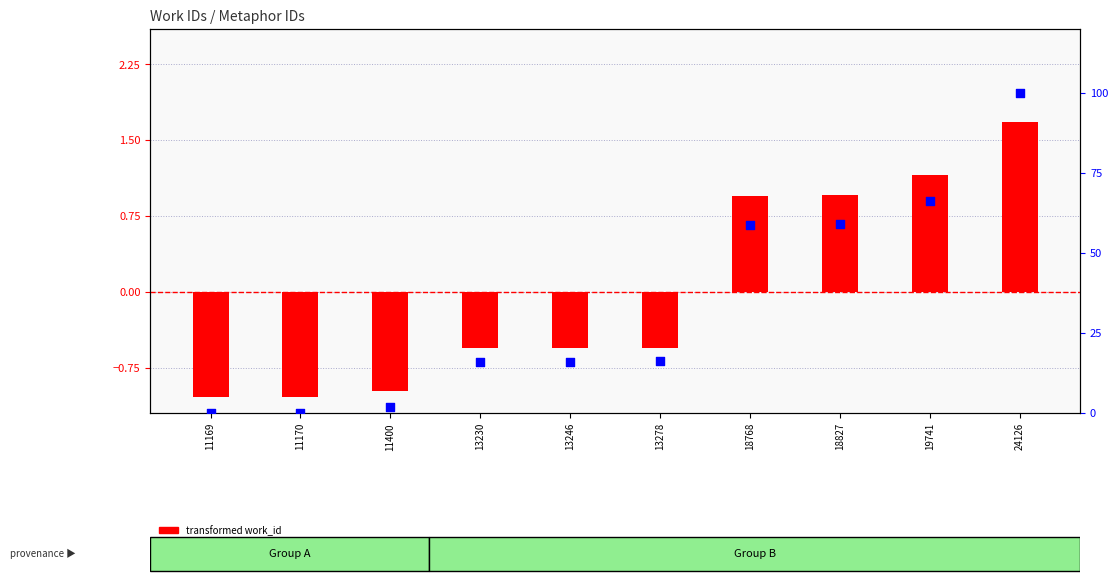

At how many categories does at least one series exceed 42?

4